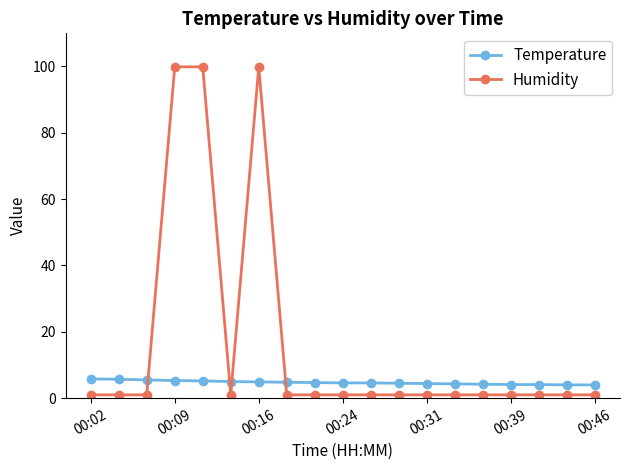

What is the value of the Temperature point at the 5th from the left?

5.2